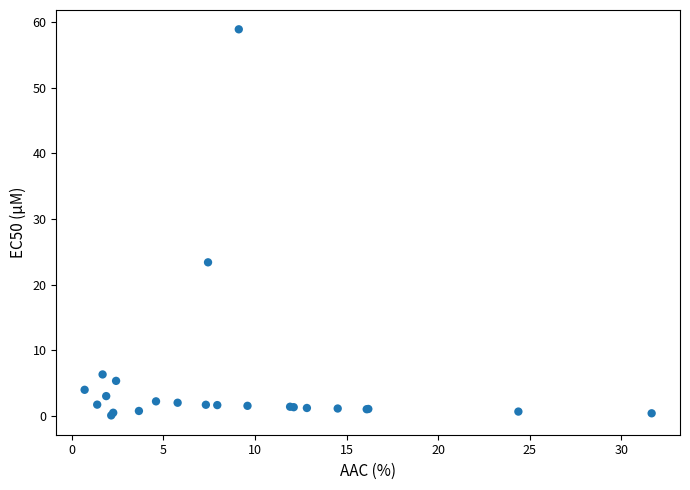

What Y value in the scatter plot is closest to 29?

23.4